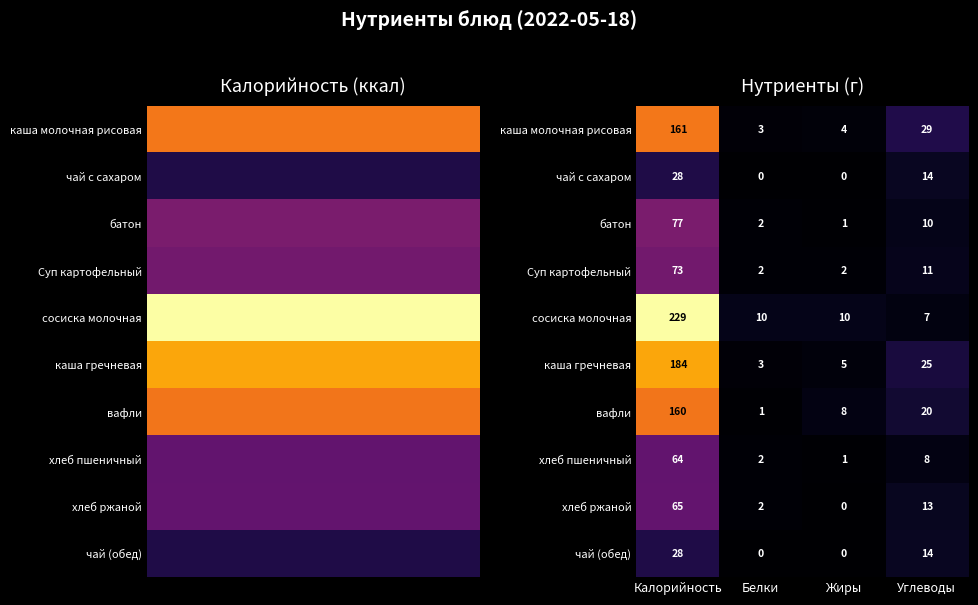

What is the difference between the highest and lowest values at Жиры?

10